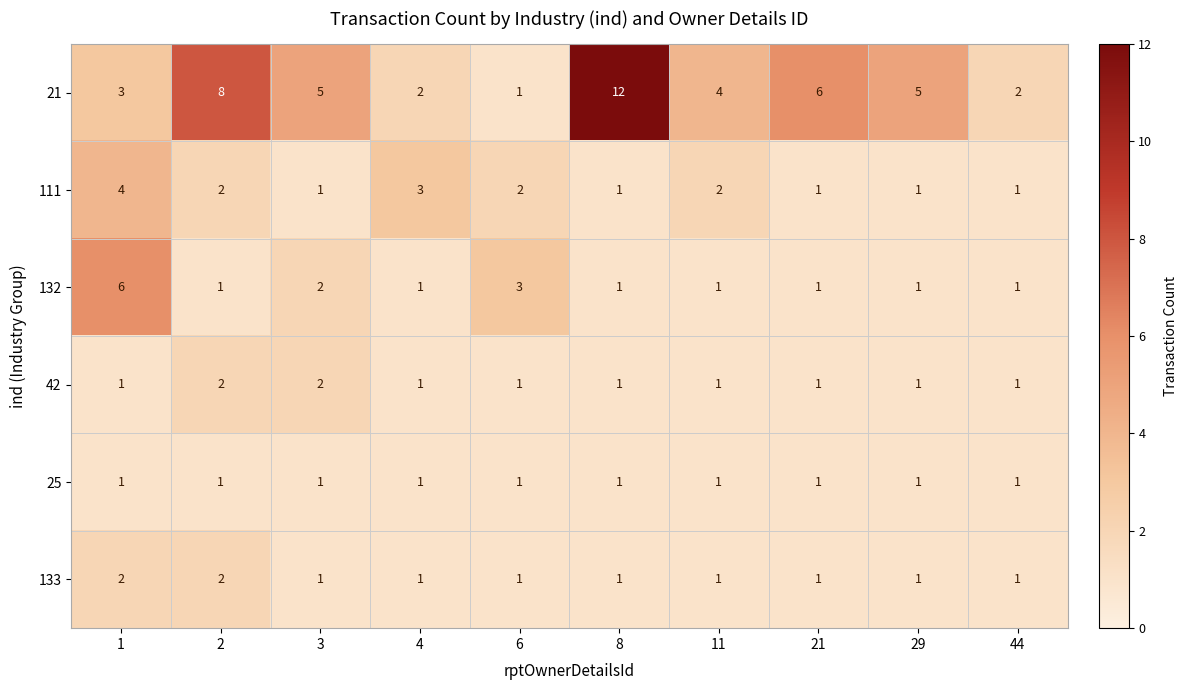

Count the 132 values in the range 1 to 2.

8